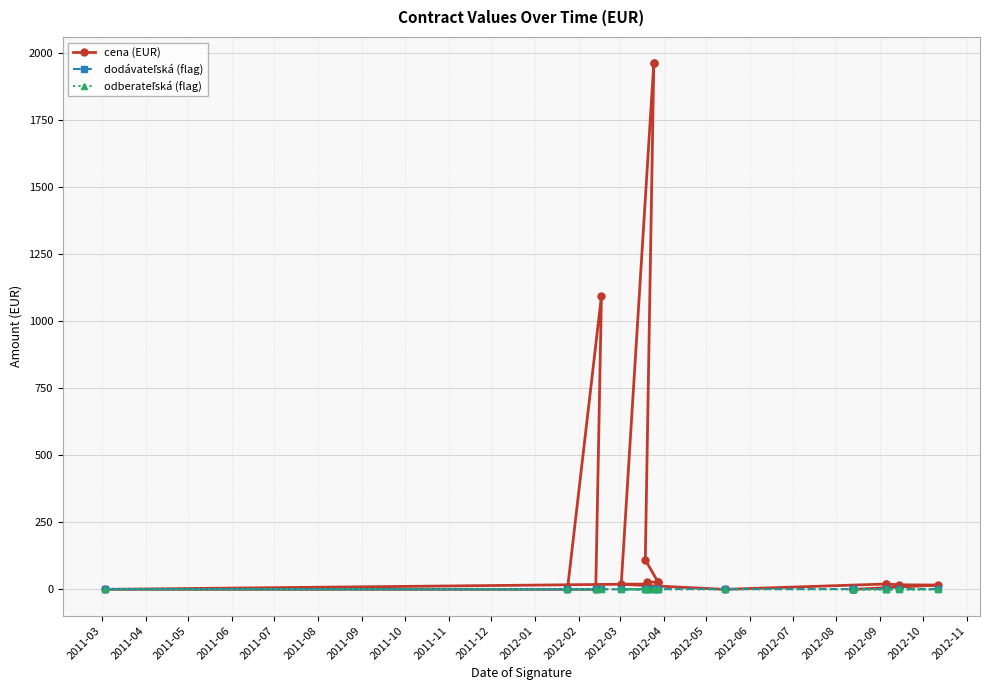

Is the value of dodávateľská (flag) at 2011-10 greater than the value of odberateľská (flag) at 2011-10?

No